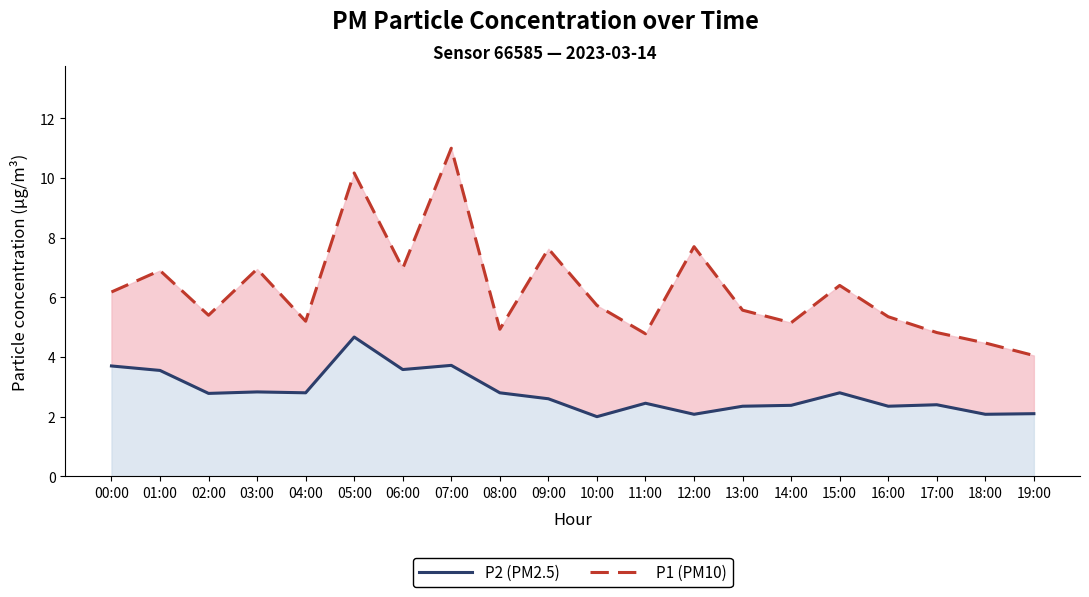

Does the chart display data point markers on the line(s)?

No